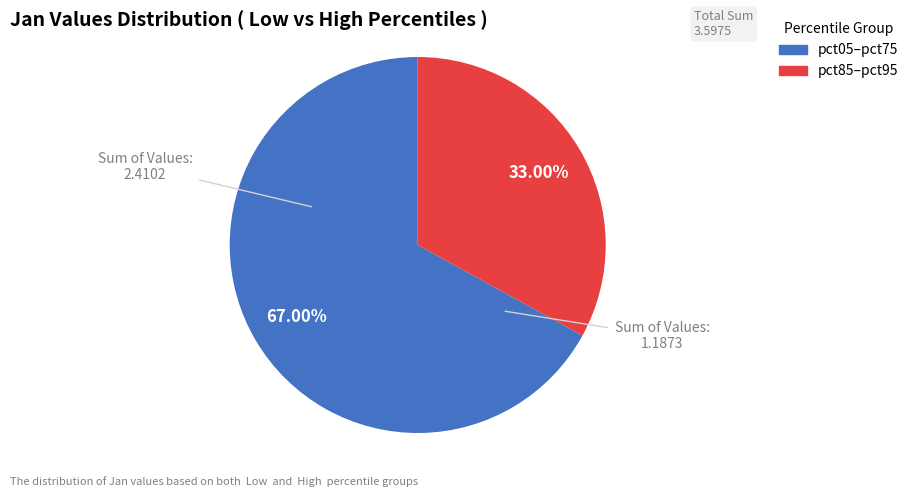

Is there a majority slice in this chart?

Yes